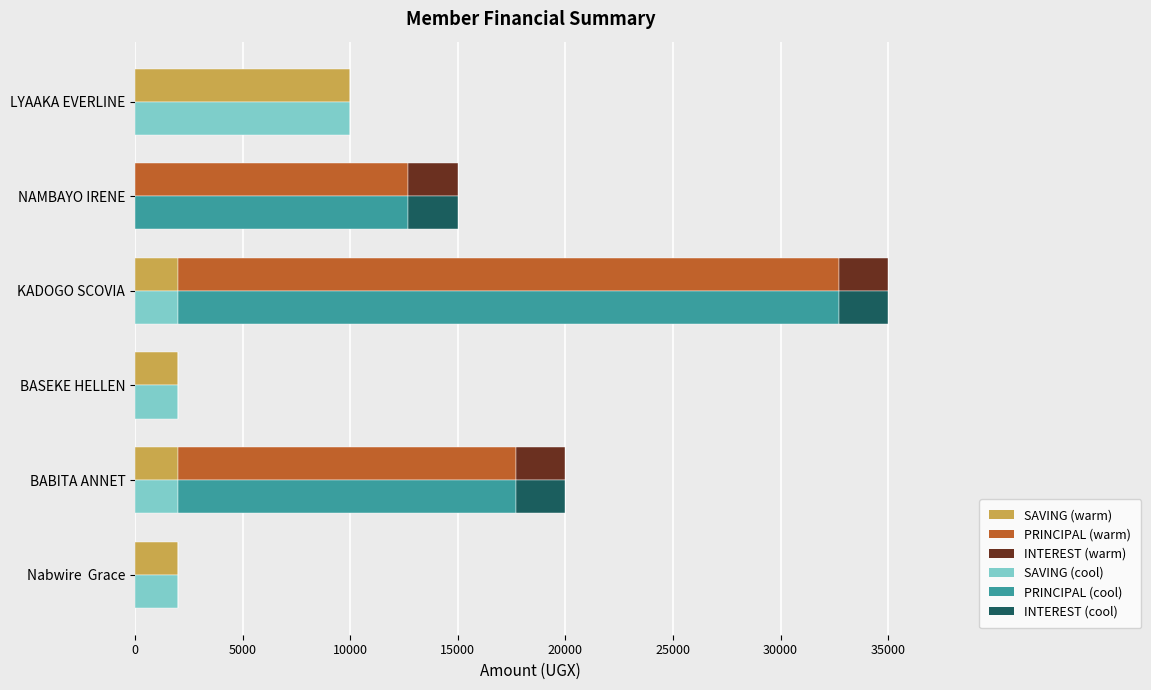

Is the value of SAVING at BASEKE HELLEN greater than the value of PRINCIPAL at BABITA ANNET?

No